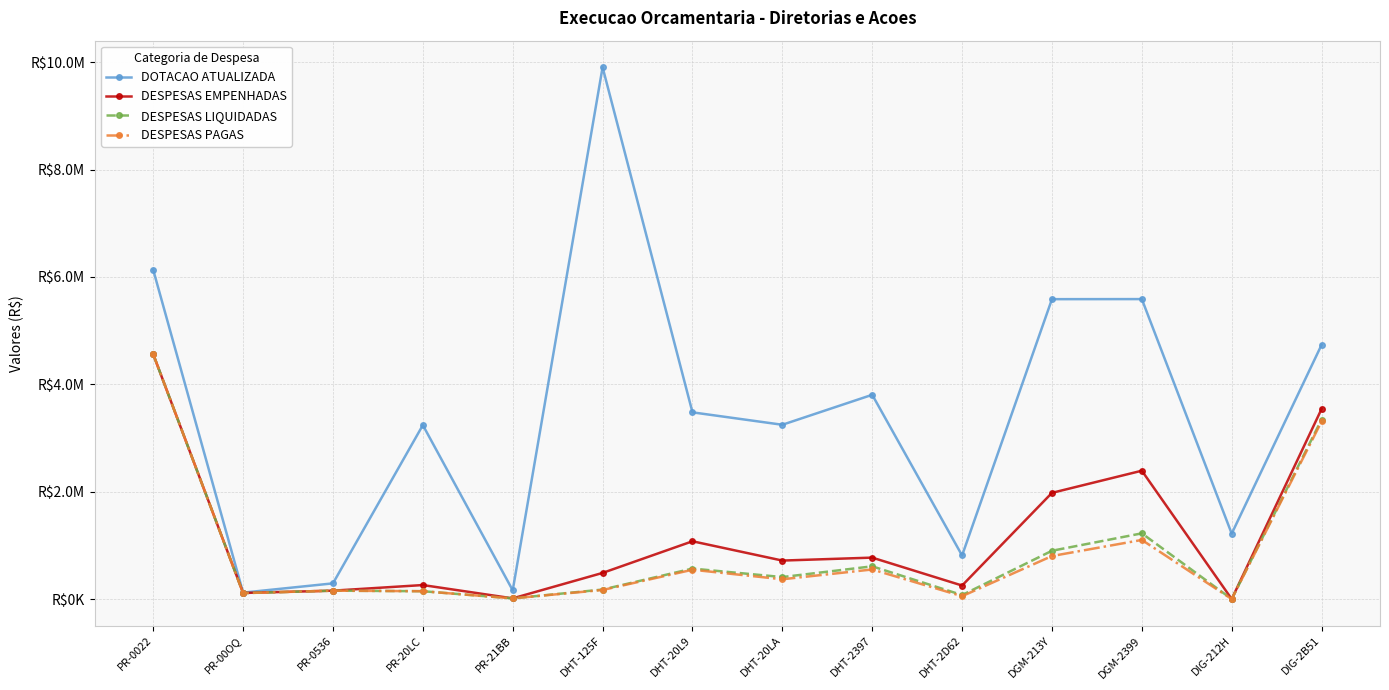

Does the chart have visible grid lines?

Yes